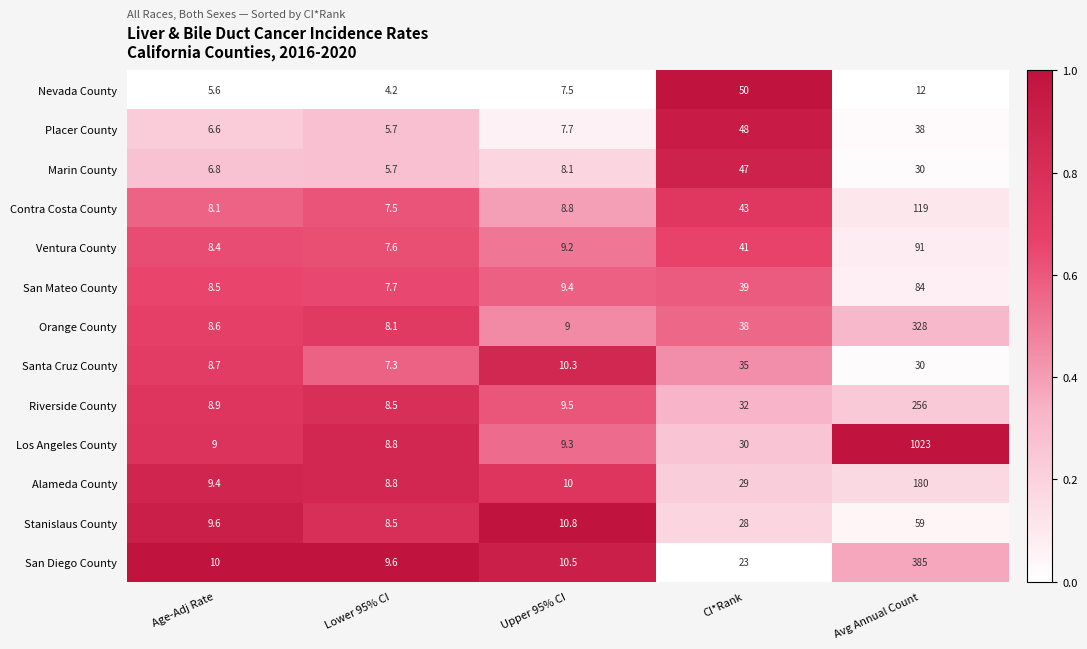

What is the sum of all Santa Cruz County values?

91.3